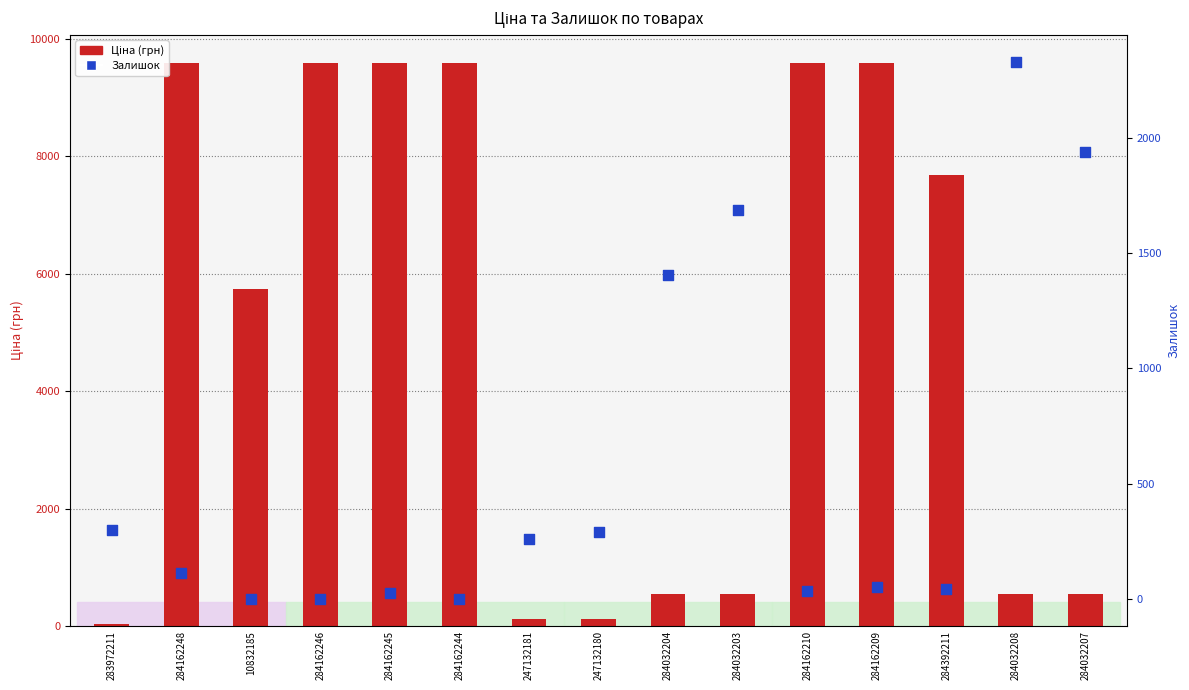

Which series contains the lowest Y value?

Залишок